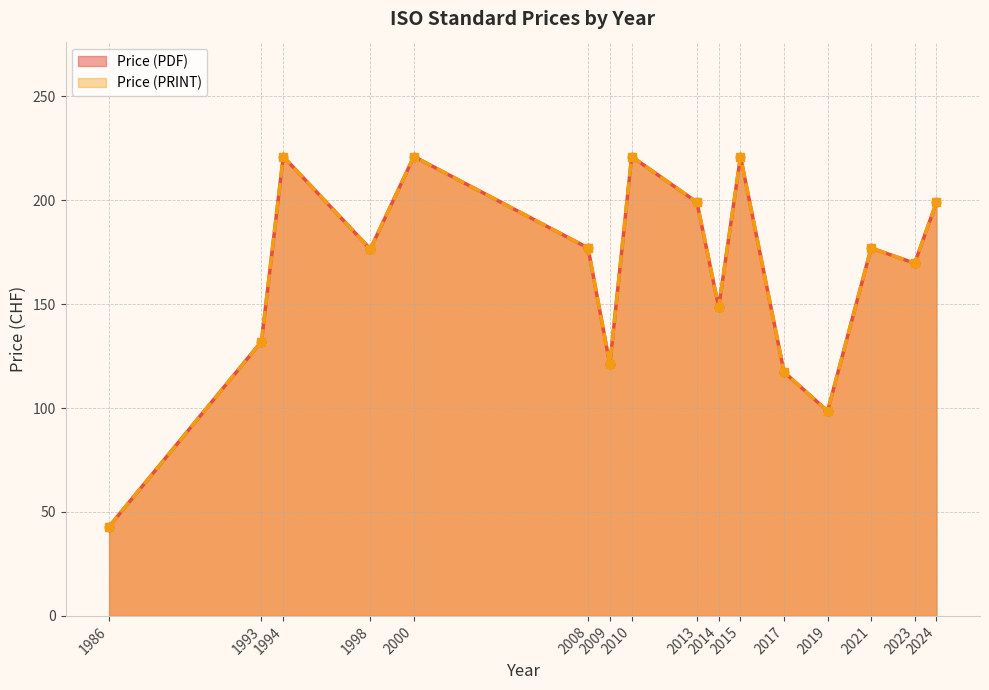

At which category is the sum across all series the highest?

1994